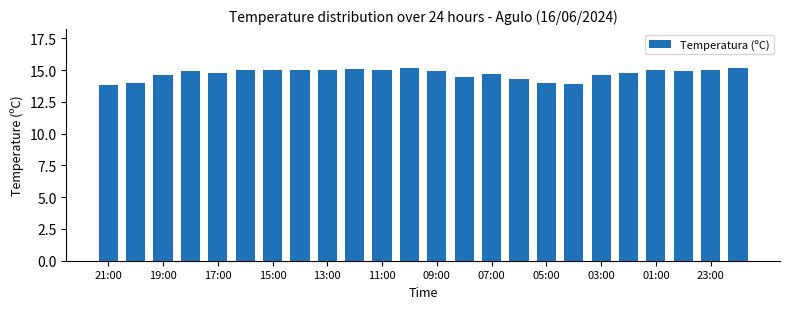

What is the minimum value shown in the chart?

13.8